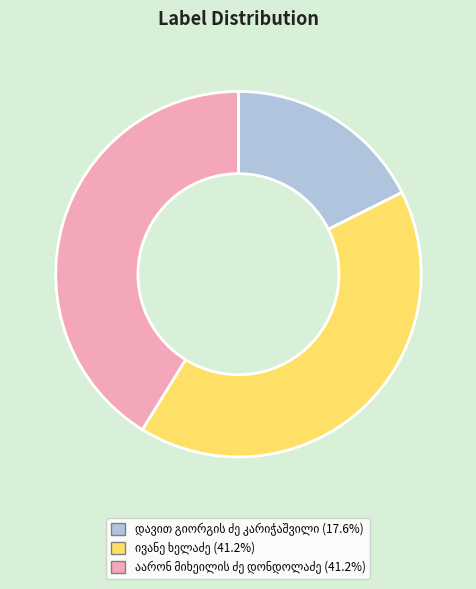

Does any single category account for the majority?

No